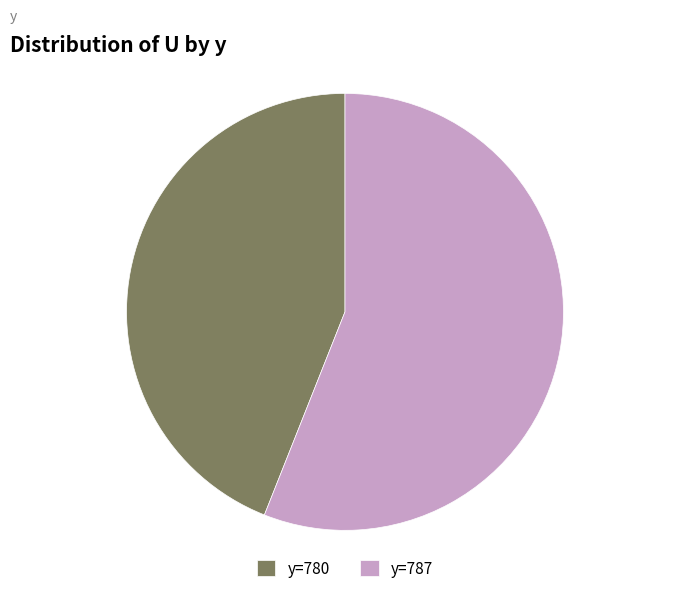

Which has a higher value, y=780 or y=787?

y=787